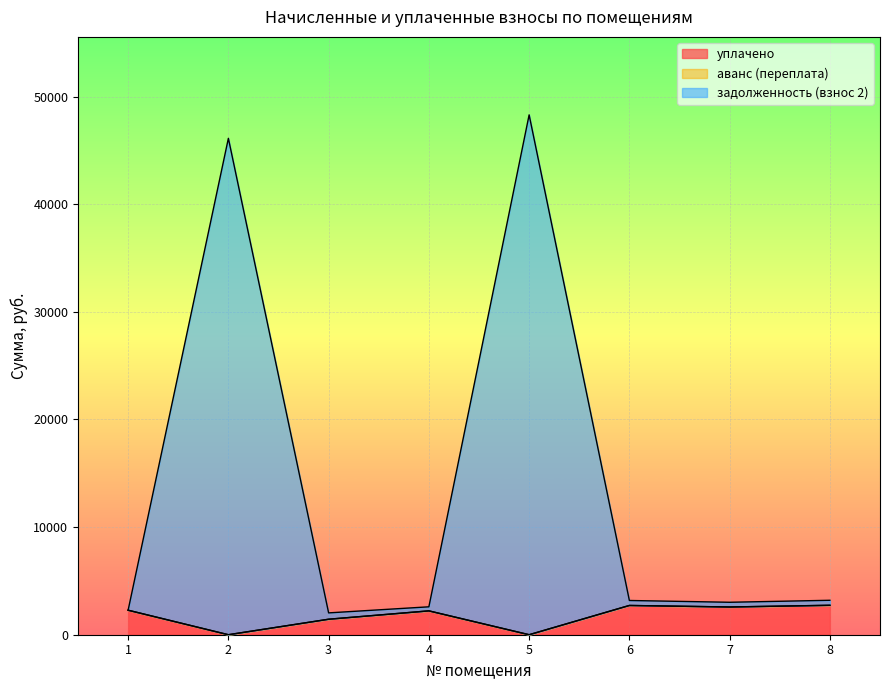

How many lines are shown in the chart?

3